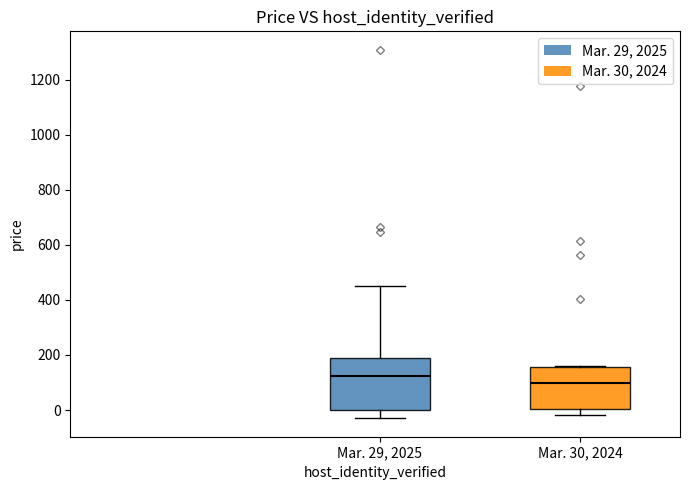

Reading left to right, read every box against the y-axis: the position of its median line, the range the box covers, and the ends of its whiskers. The values are not printed on the chart, so give them approximately, as read against the axis.

Mar. 29, 2025: median 120, box 0 to 180, whiskers -20 to 460
Mar. 30, 2024: median 100, box 0 to 160, whiskers -20 to 160